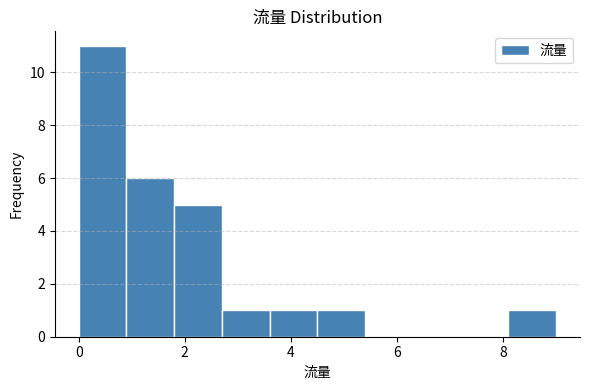

Reading left to right, transcribe this chart: for each bar, give the range it covers on the x-axis and its height. Neither the bar edges nor the heights are printed on the chart, so give them approximately, as read against the axes.

0.0 to 0.9: 11
0.9 to 1.8: 6
1.8 to 2.7: 5
2.7 to 3.6: 1
3.6 to 4.5: 1
4.5 to 5.4: 1
5.4 to 6.3: 0
6.3 to 7.2: 0
7.2 to 8.1: 0
8.1 to 9.0: 1